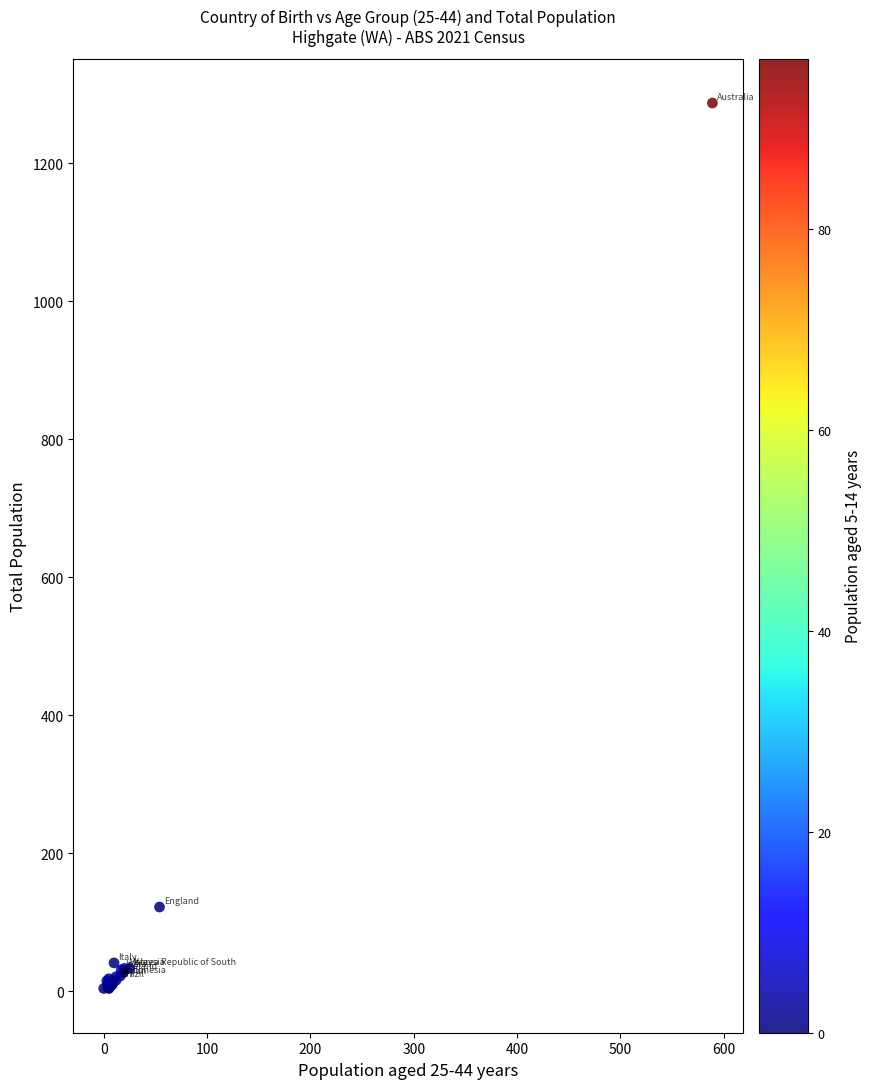

What Y value in the scatter plot is closest to 645?

122